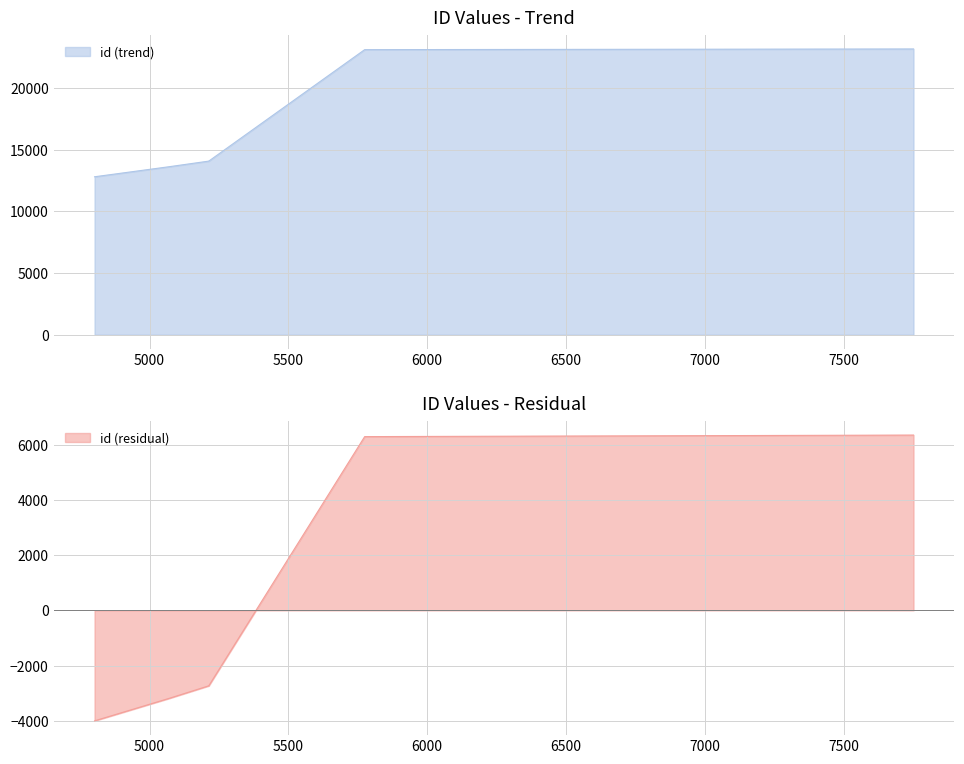

What is the difference between the second highest and second lowest values?

9485